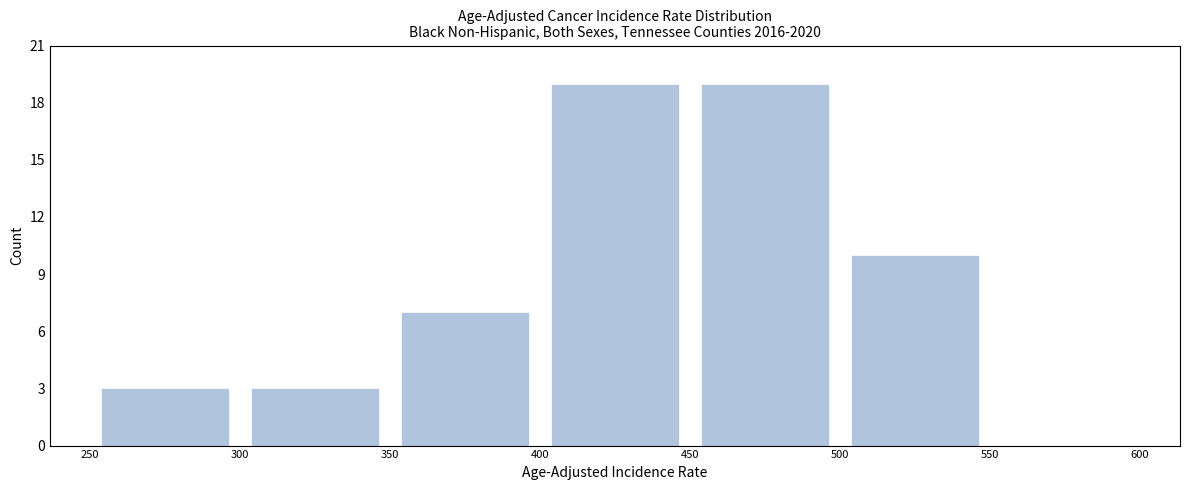

How tall is the bar that spans 500 to 550 on the x-axis? The values are not printed on the chart, so give them approximately, as read against the axis.

10